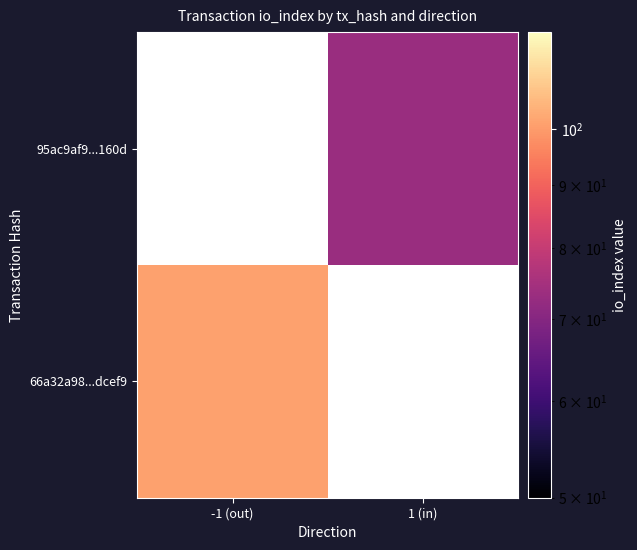

Which category has the lowest value across all series?

1 (in)